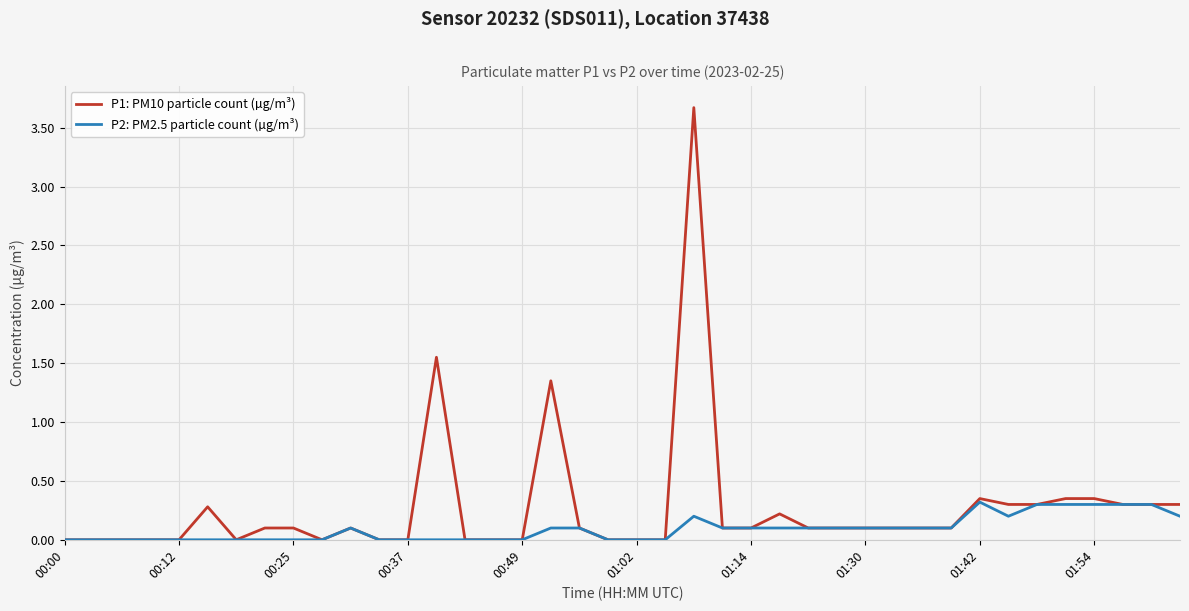

List the series in order of their peak value, lowest first.

P2: PM2.5 particle count (µg/m³), P1: PM10 particle count (µg/m³)